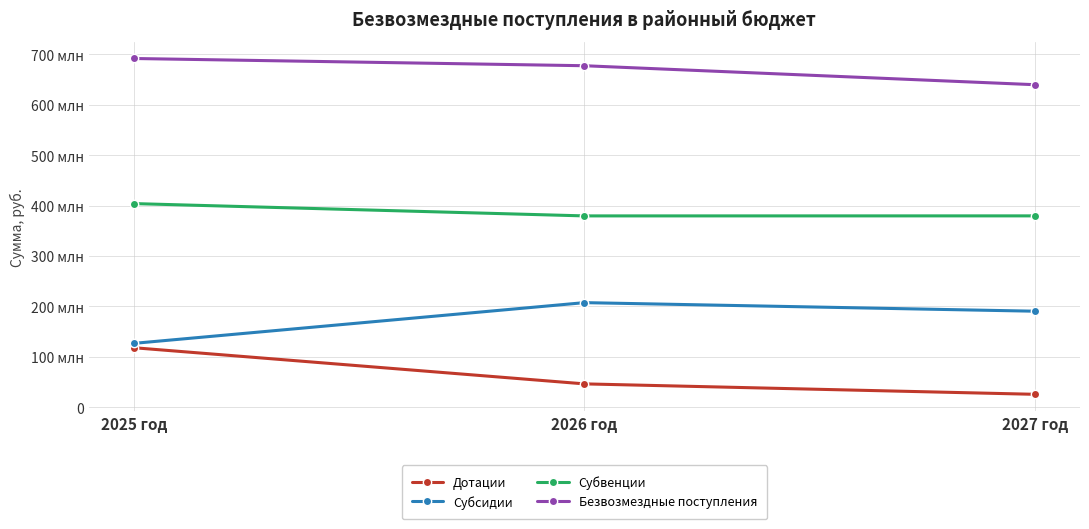

The Безвозмездные поступления series shows 1164455878.2 at 2026 год. True or false?

False